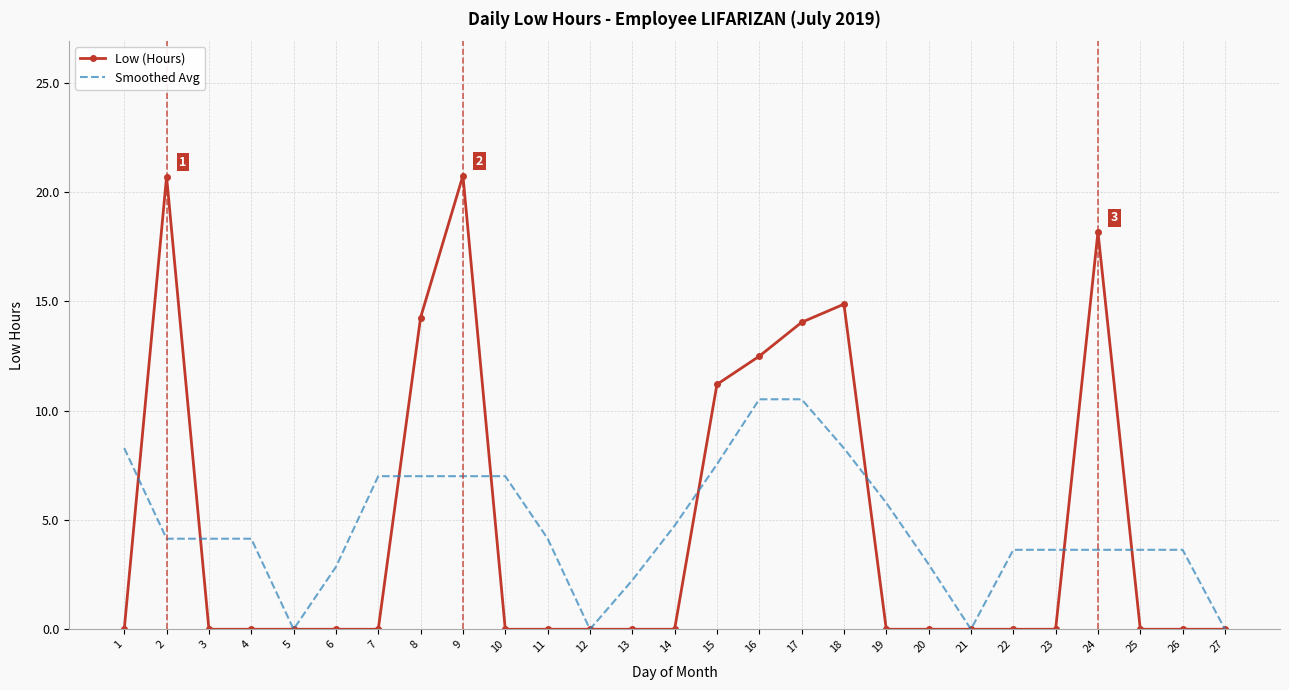

At which category does Low (Hours) reach its first local peak?

2